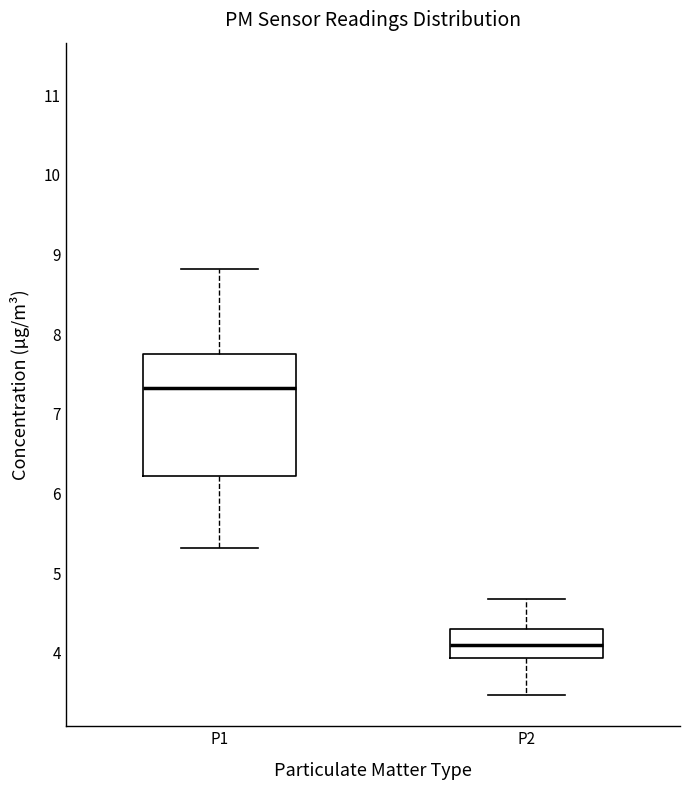

Where does the upper whisker of the box for P1 end on the y-axis? The values are not printed on the chart, so give them approximately, as read against the axis.

8.8